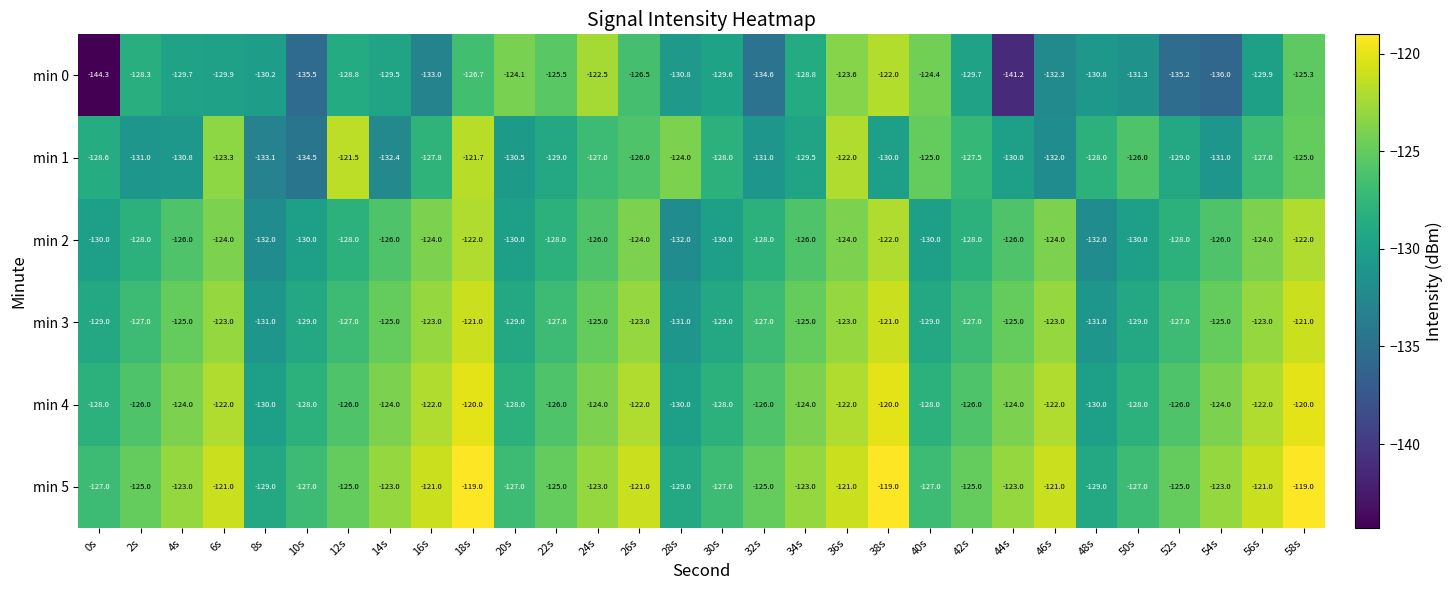

What is the difference between the second highest and minimum values in the min 3 series?

10.0